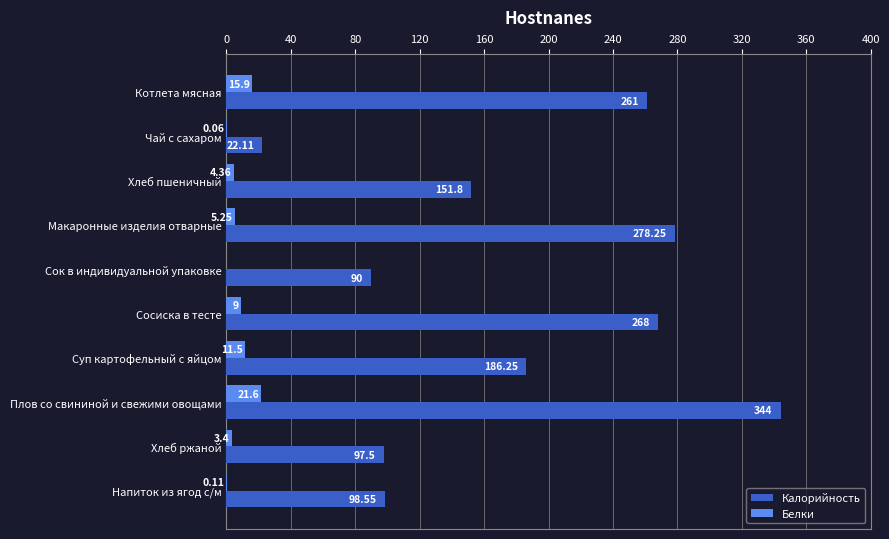

Which category has the highest value in the Белки series?

Плов со свининой и свежими овощами